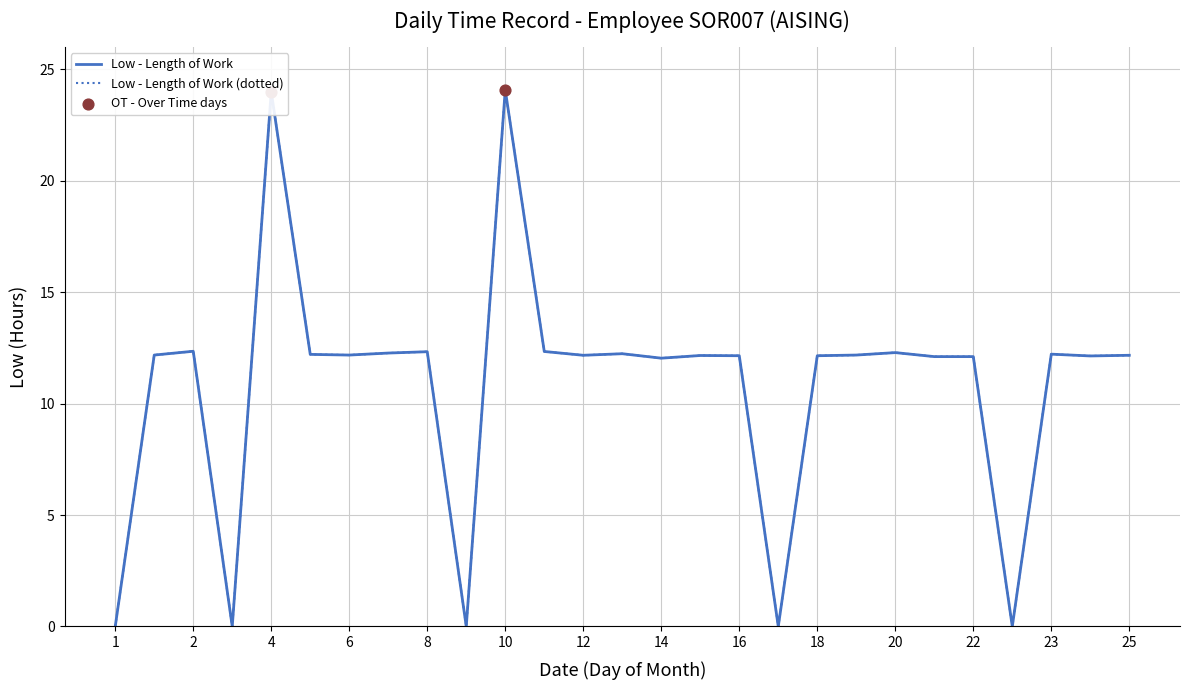

Which series has the largest total across all categories?

Low (hours)